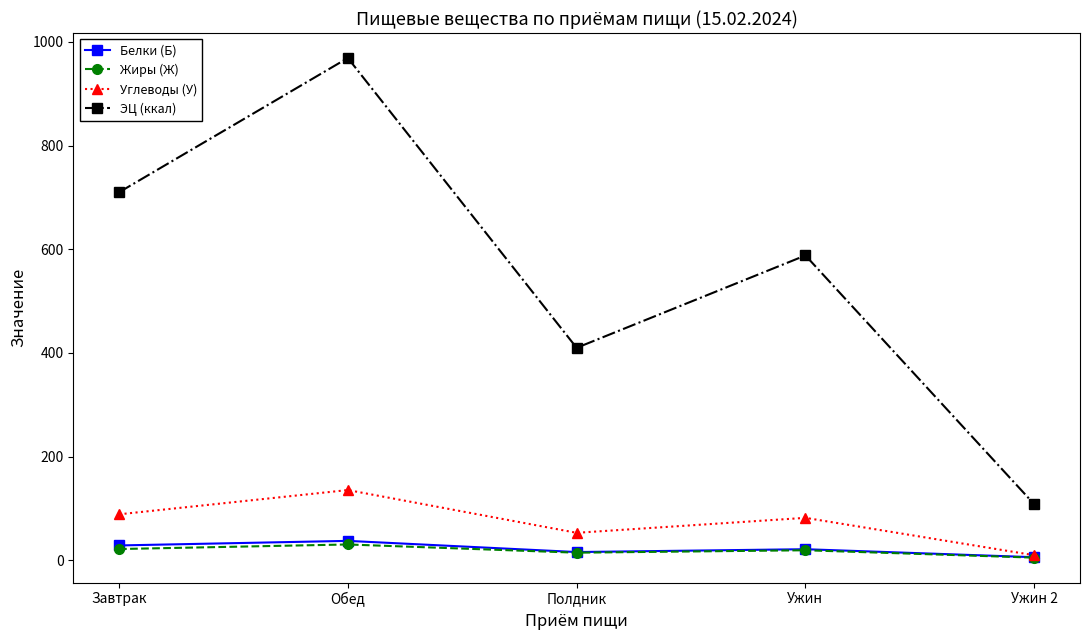

True or false: Жиры (Ж) and Белки (Б) intersect in this chart.

False